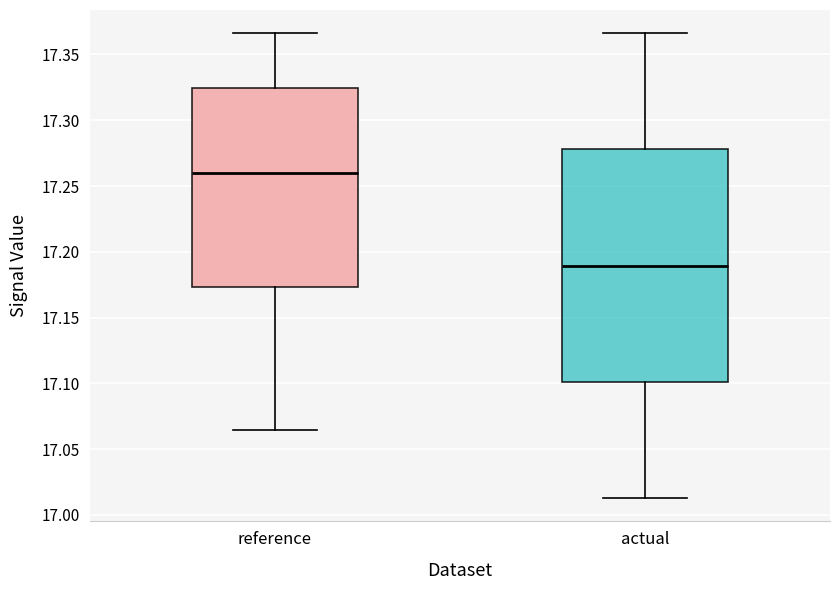

Where does the lower whisker of the box for reference end on the y-axis? The values are not printed on the chart, so give them approximately, as read against the axis.

17.065